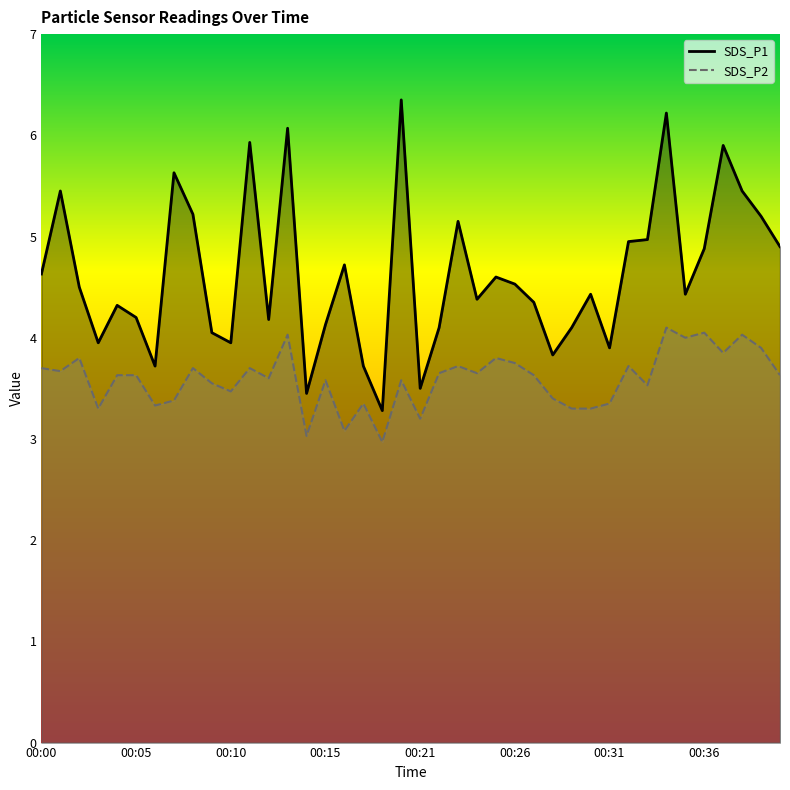

Count the number of data series in this chart.

2